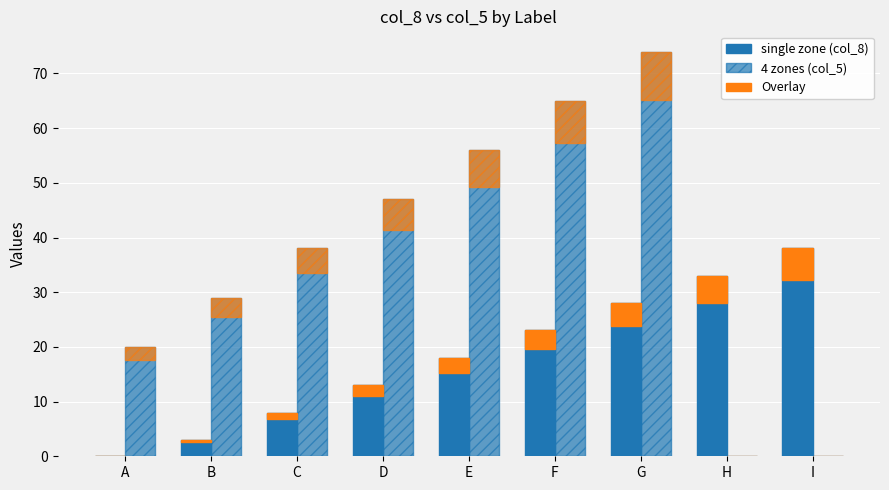

The value of col_8 overlay at A is 0.0. True or false?

True